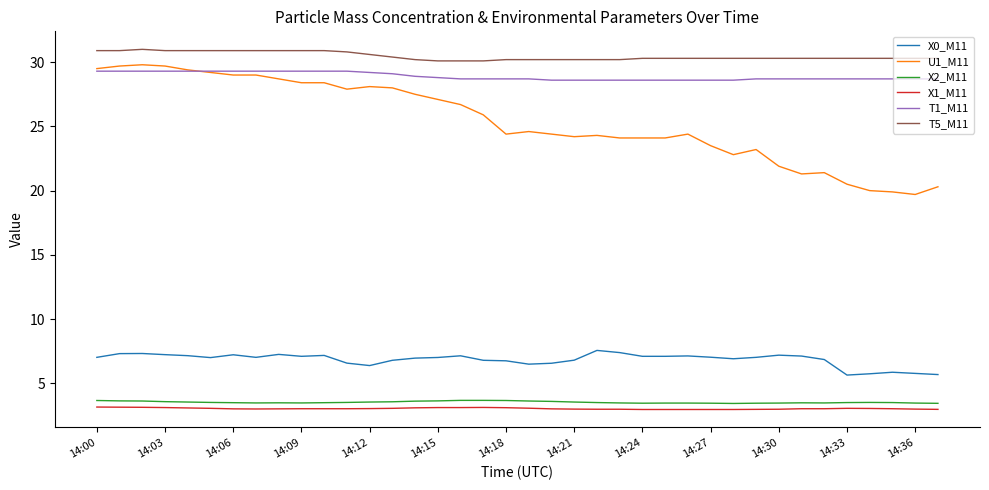

Is this an area chart (filled region under the line)?

No